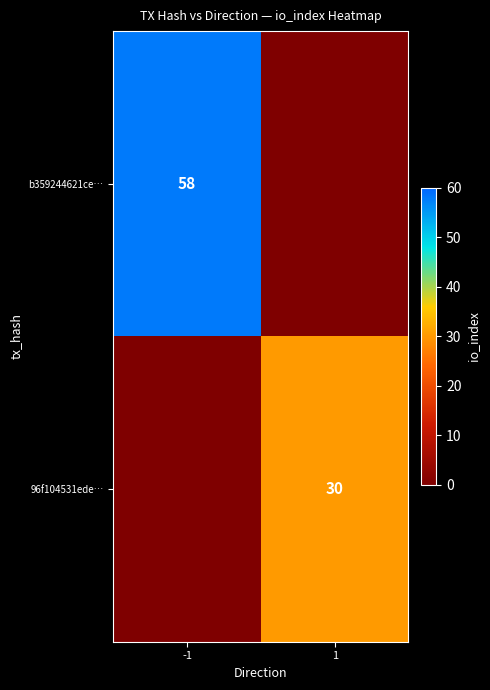

At which category is the sum across all series the highest?

-1